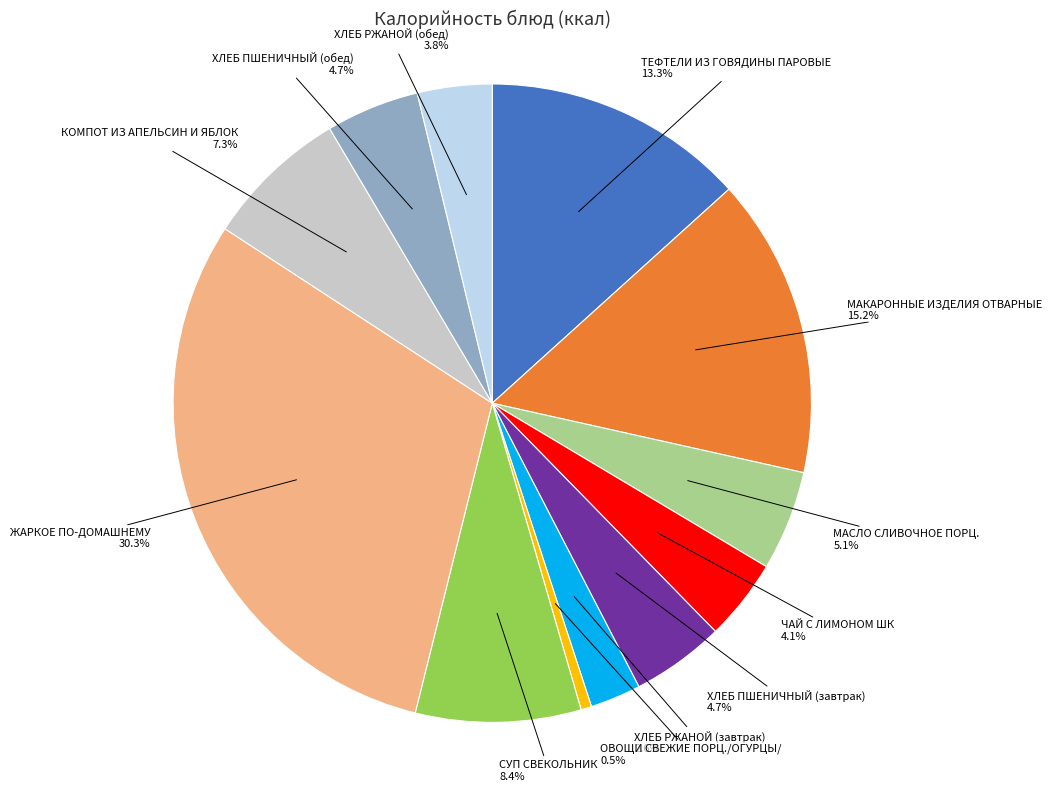

The СУП СВЕКОЛЬНИК slice represents 1% of the pie. True or false?

False